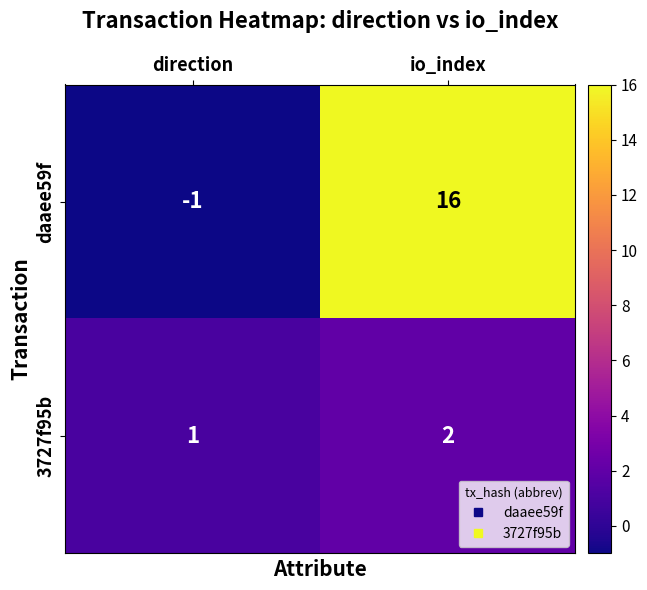

At how many categories does at least one series exceed 10?

1